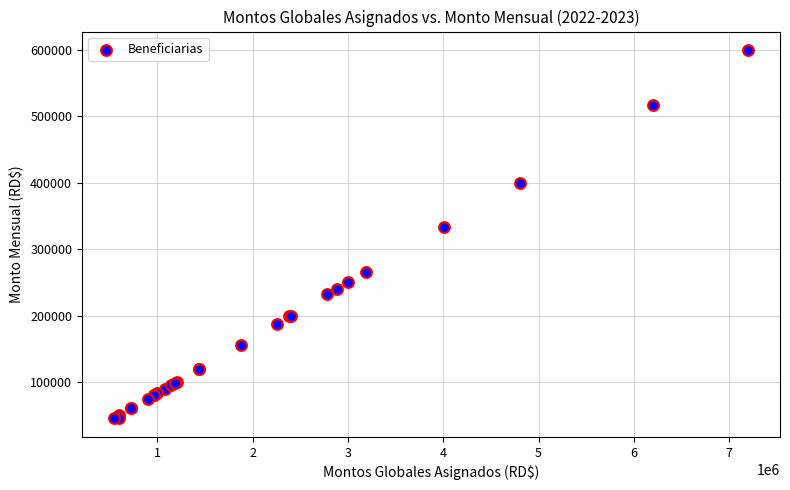

What Y value in the scatter plot is closest to 322500?

333955.8